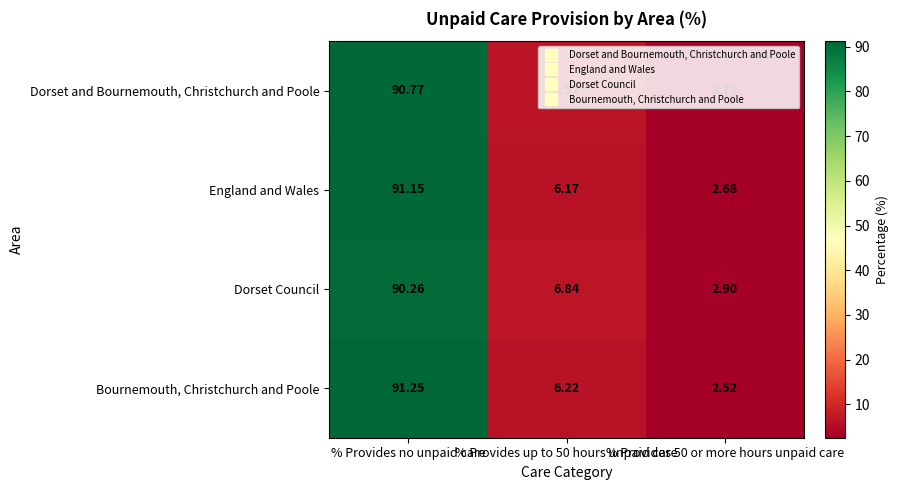

How many series are shown in this chart?

4